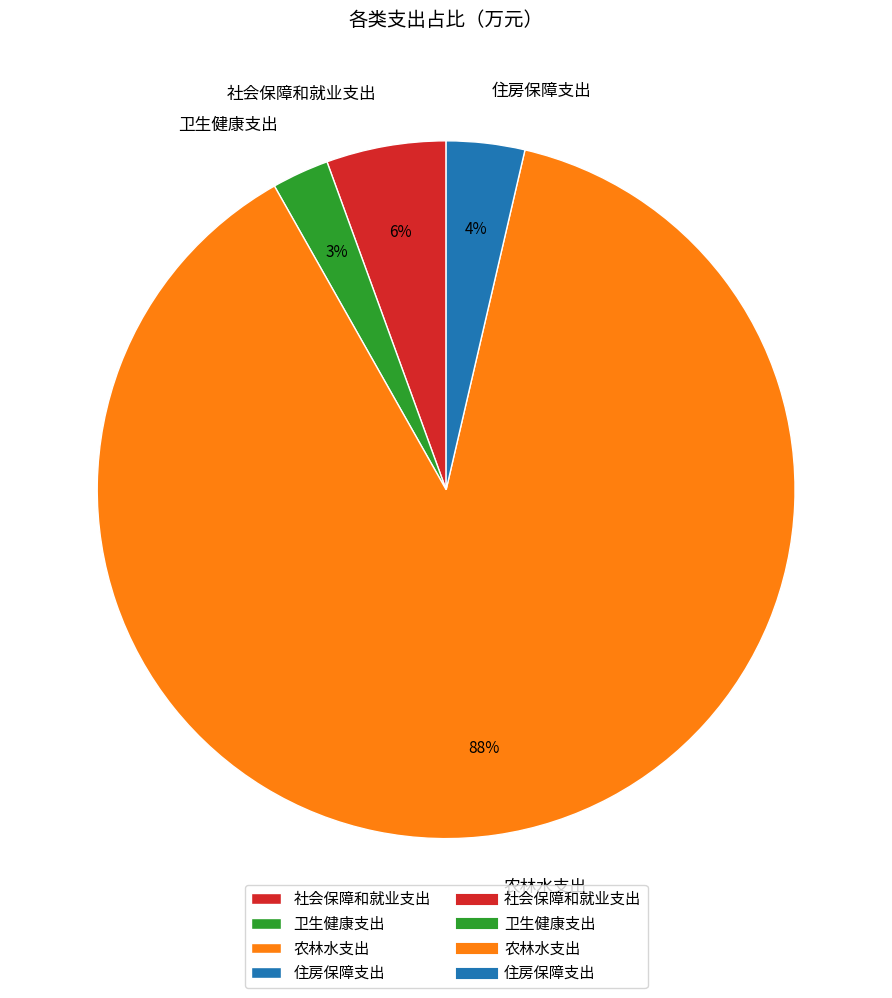

Is the sum of 住房保障支出 and 农林水支出 greater than half?

Yes